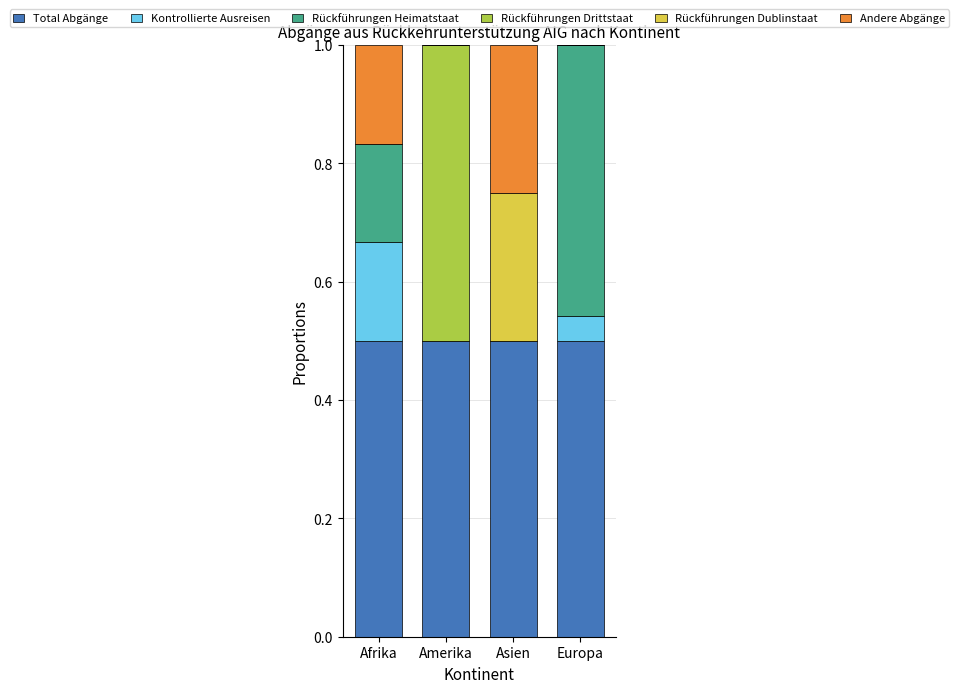

What is the total value across all series at Amerika?

1.0